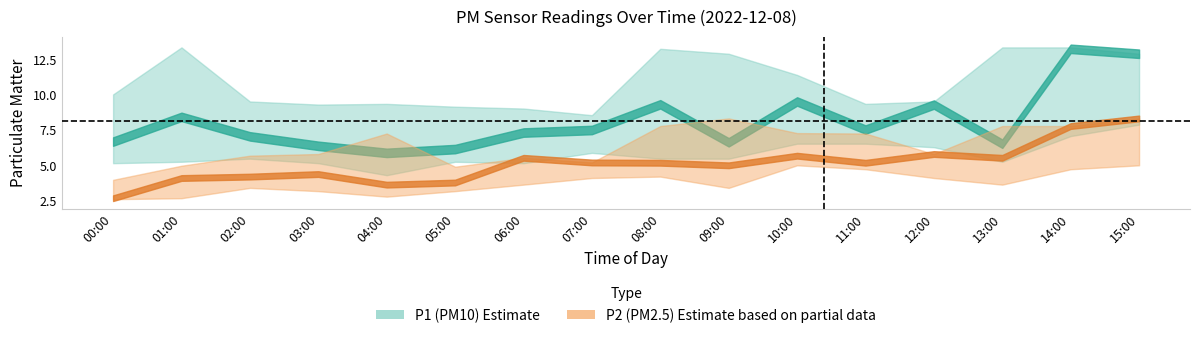

Reading left to right, list all the values displayed in this chart.

P1_center: 6.7	8.4	7.0	6.4	5.9	6.2	7.3	7.5	9.3	6.6	9.5	7.5	9.3	6.5	13.2	12.9
P1_upper: 10.0	13.3	9.5	9.3	9.3	9.2	9.0	8.6	13.2	12.9	11.4	9.3	9.5	13.3	13.3	12.9
P1_lower: 5.2	5.2	5.5	5.2	4.3	5.2	5.2	5.9	5.5	5.5	6.5	6.5	6.3	5.2	7.1	7.9
P2_center: 2.7	4.1	4.2	4.4	3.6	3.8	5.5	5.2	5.2	5.0	5.7	5.2	5.8	5.5	7.8	8.3
P2_upper: 4.0	5.0	5.7	5.8	7.2	4.9	5.5	5.2	7.8	8.3	7.3	7.2	5.8	7.8	7.8	8.3
P2_lower: 2.6	2.7	3.4	3.2	2.8	3.2	3.6	4.1	4.2	3.4	5.0	4.7	4.1	3.6	4.7	5.0